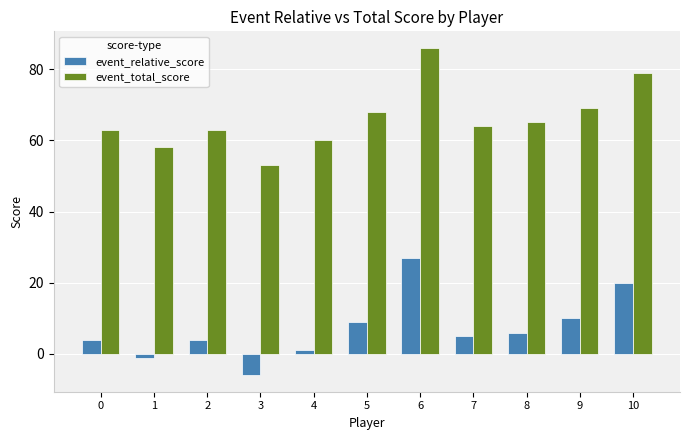

Count the number of data series in this chart.

2